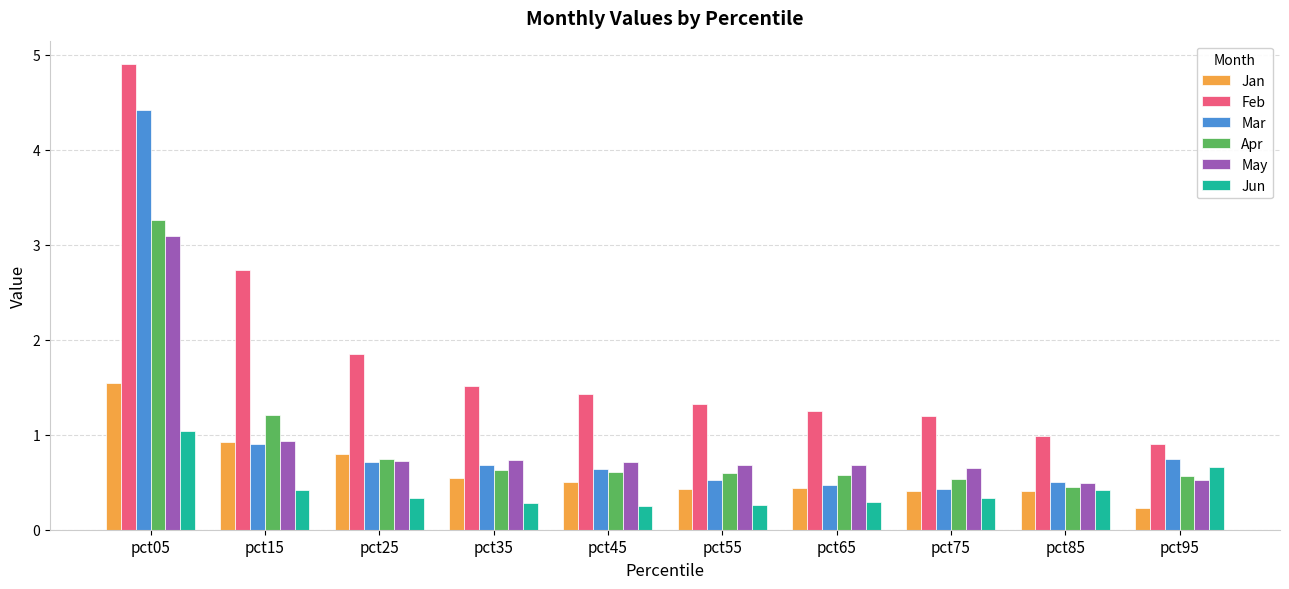

At which category is the sum across all series the highest?

pct05